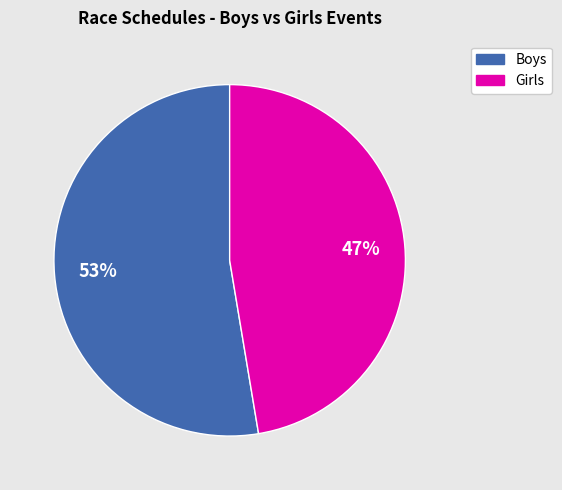

To the nearest percent, what is the average slice percentage?

50%